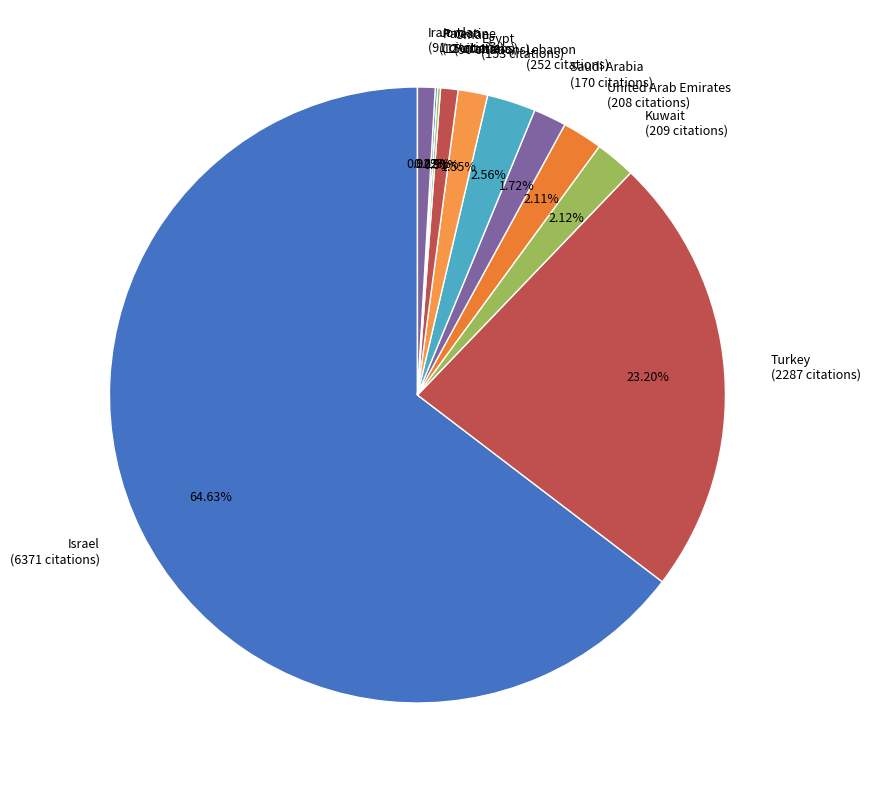

Which has a higher value, Turkey or Kuwait?

Turkey